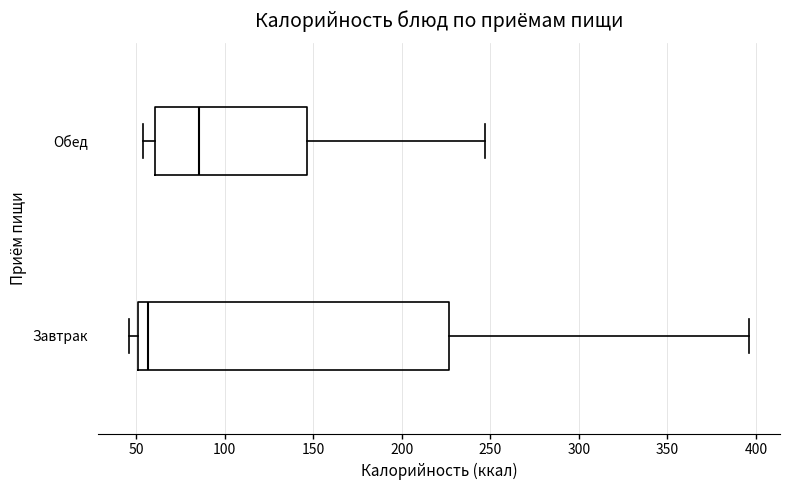

Which box's median line is the furthest to the left?

Завтрак